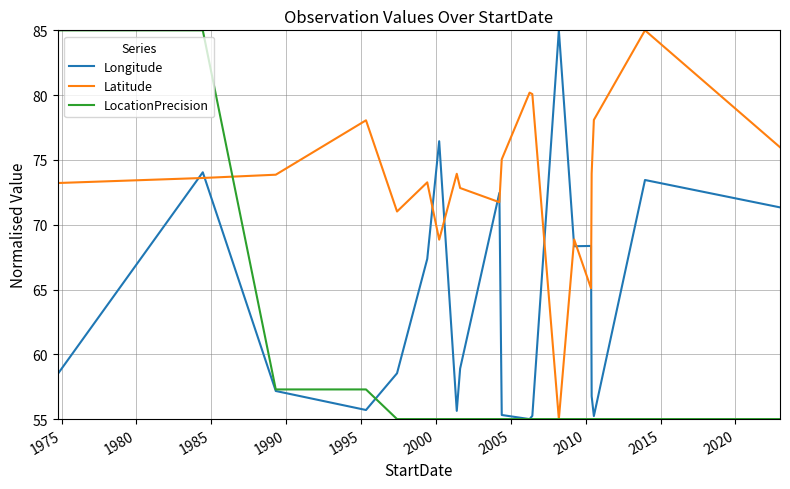

What is the minimum value shown in the chart?

55.0